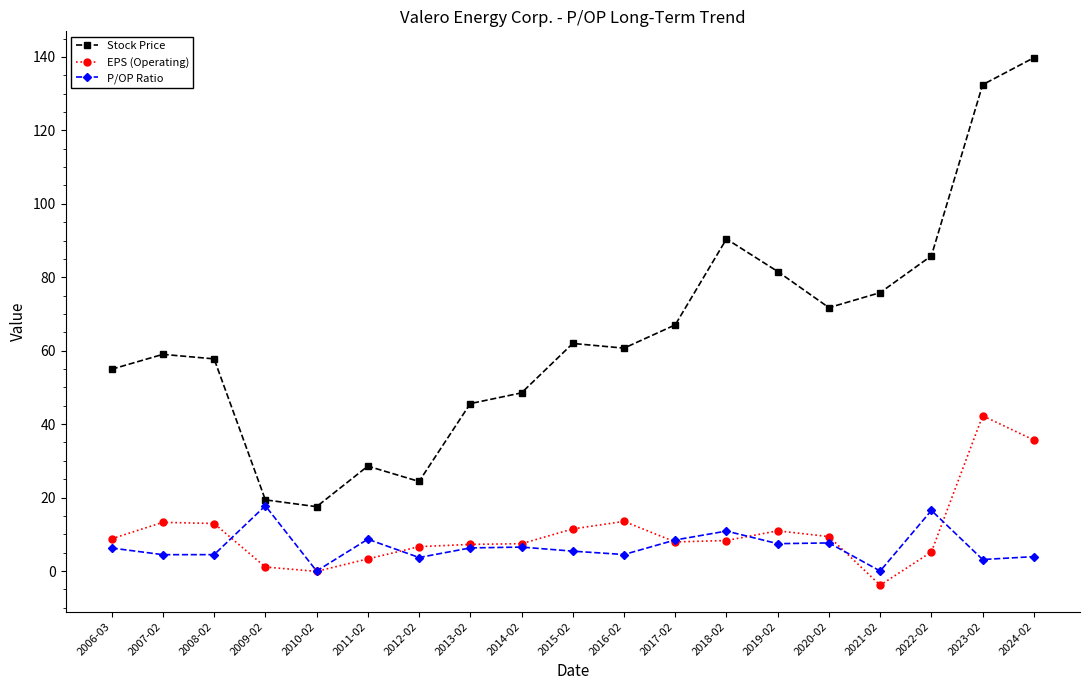

At which label does P/OP Ratio first exceed 6?

2006-03